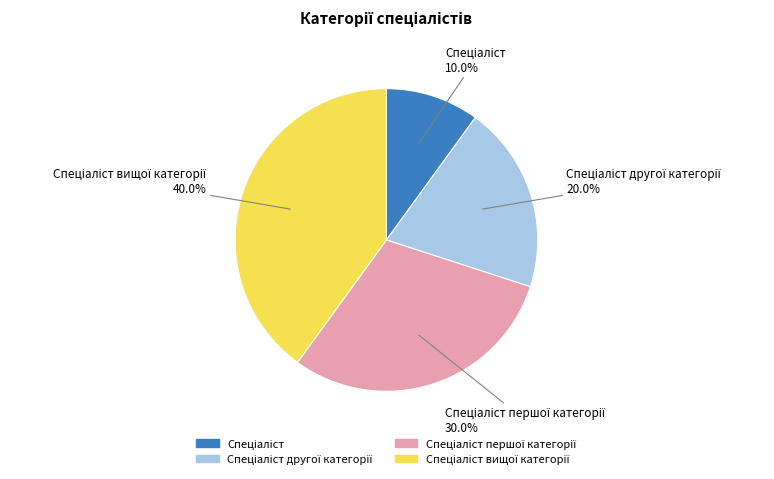

Is there any slice that represents more than half of the pie?

No